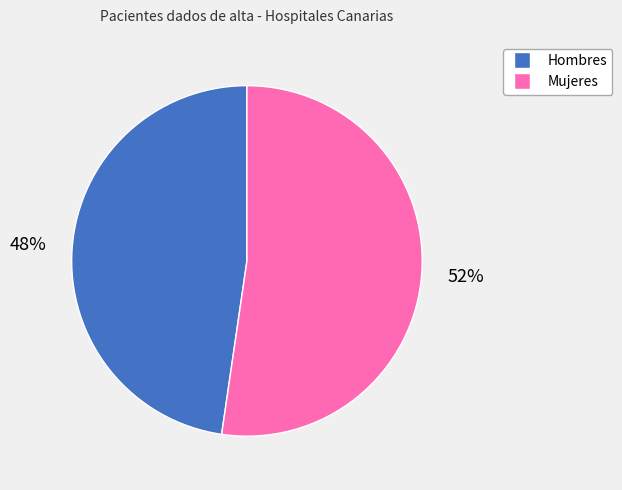

True or false: Hombres accounts for 48% of the total.

True